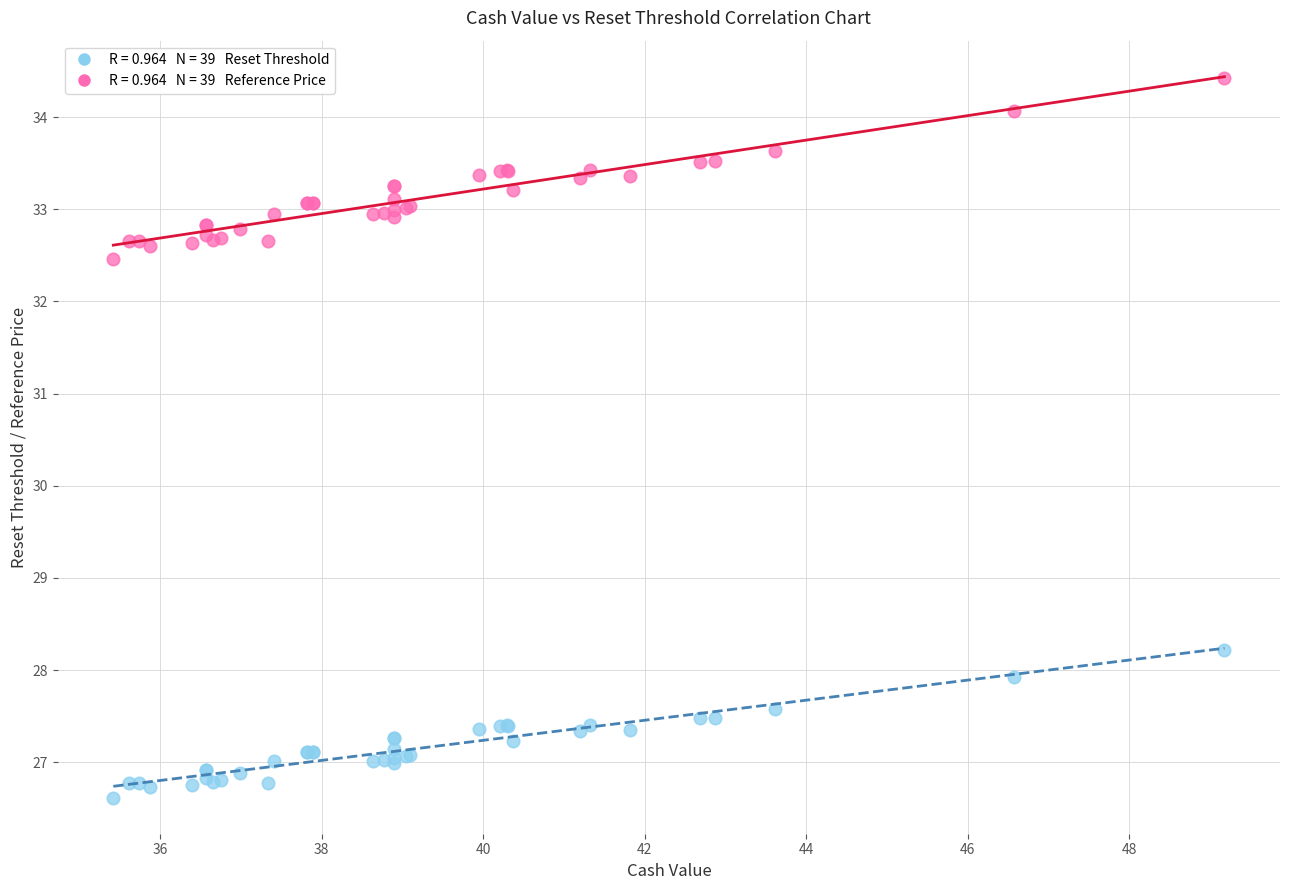

Across all series, what Y value is closest to 30?

28.2